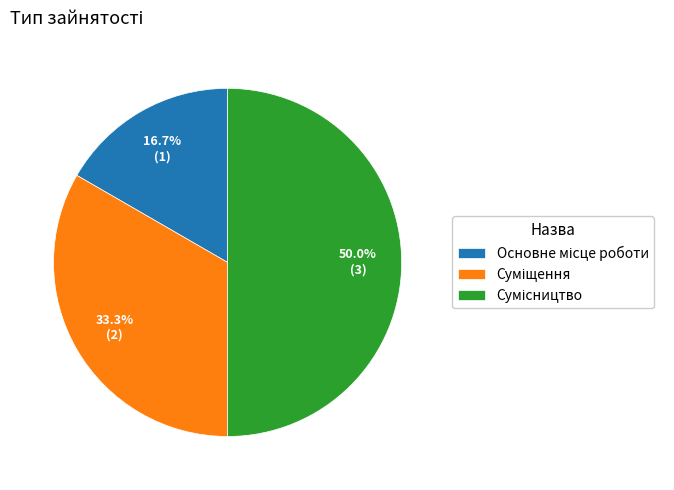

How many segments does this pie chart have?

3